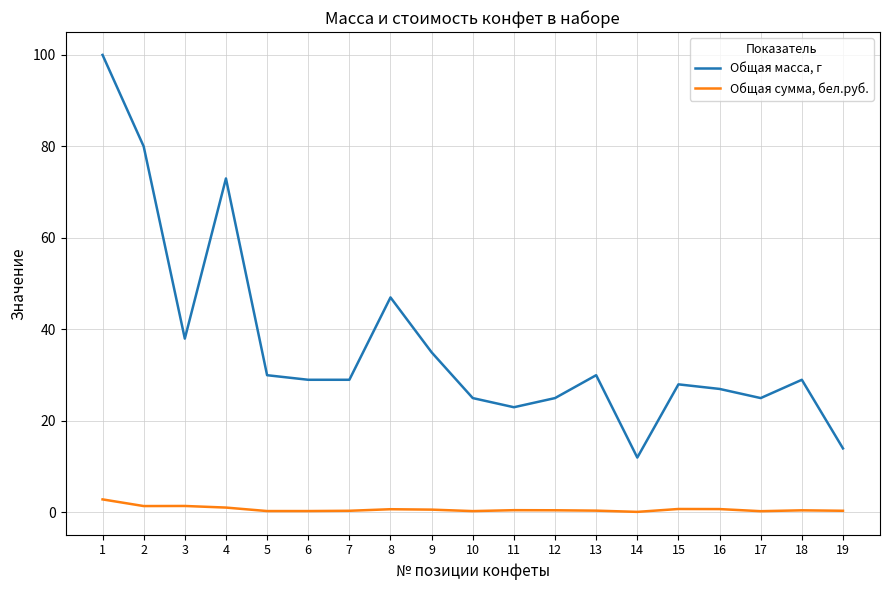

The value of Общая масса, г at 11 is 23.0. True or false?

True